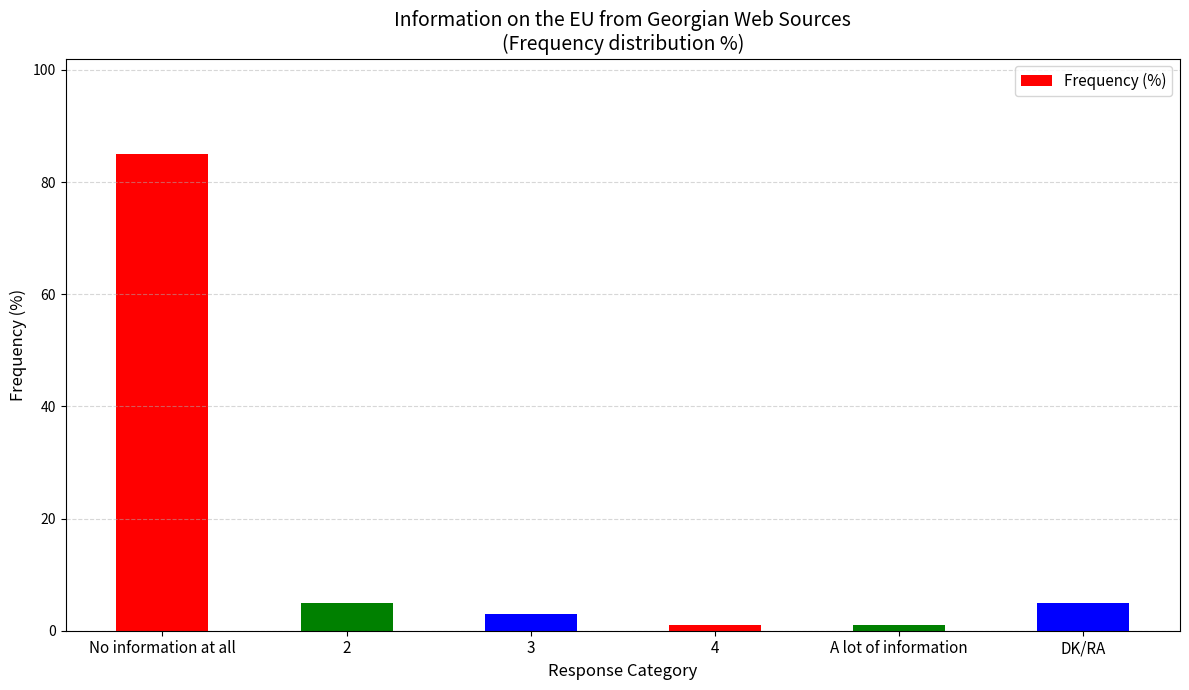

What is the difference between the values at 3 and No information at all?

82